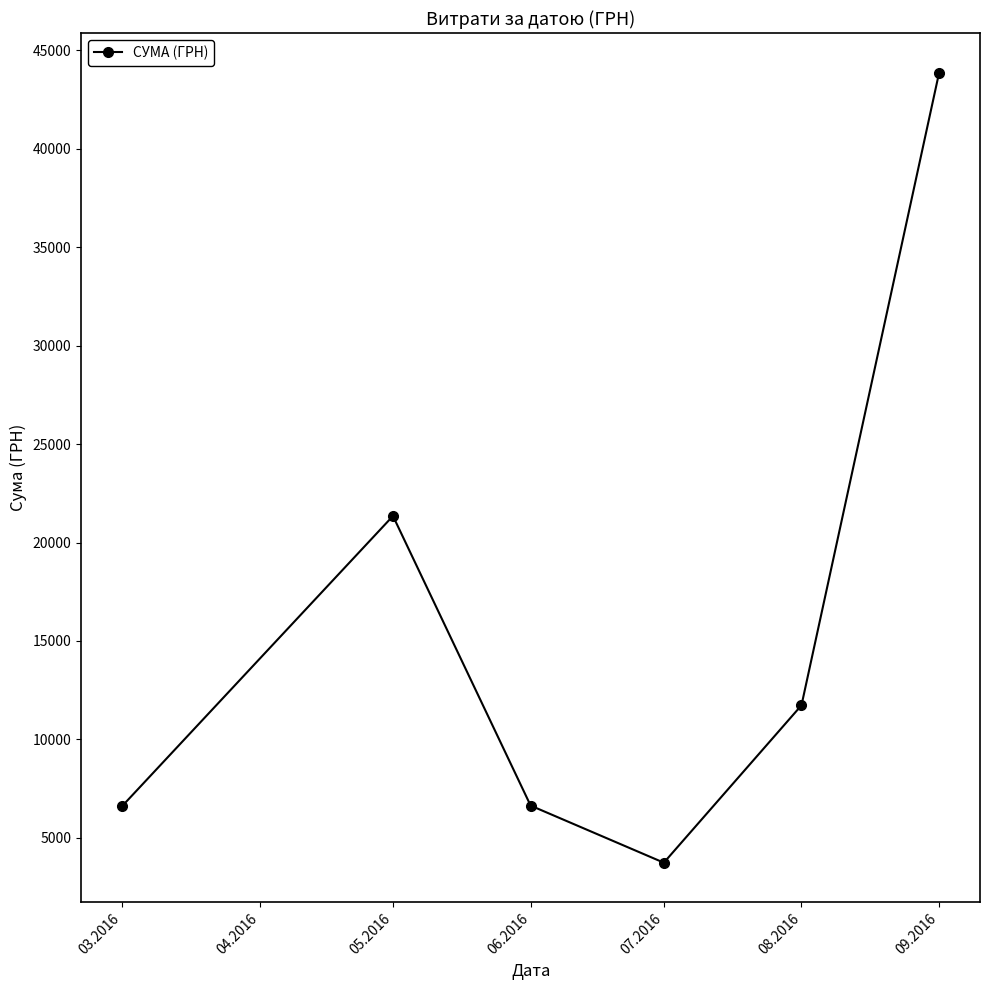

What is the change in value from 06.2016 to 08.2016?

+5095.0